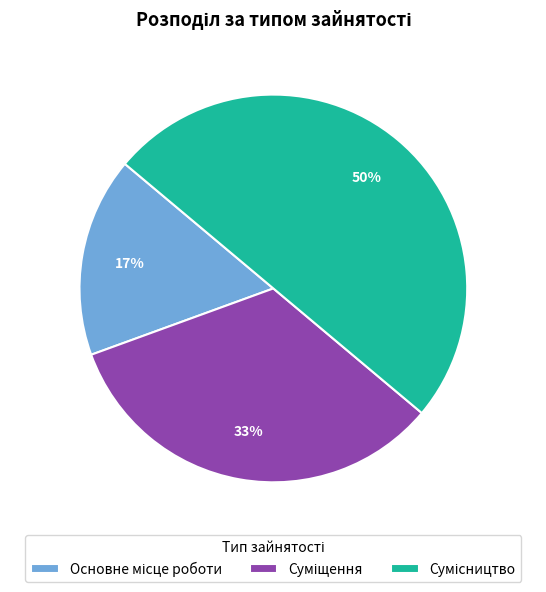

To the nearest percent, what is the average slice percentage?

33%